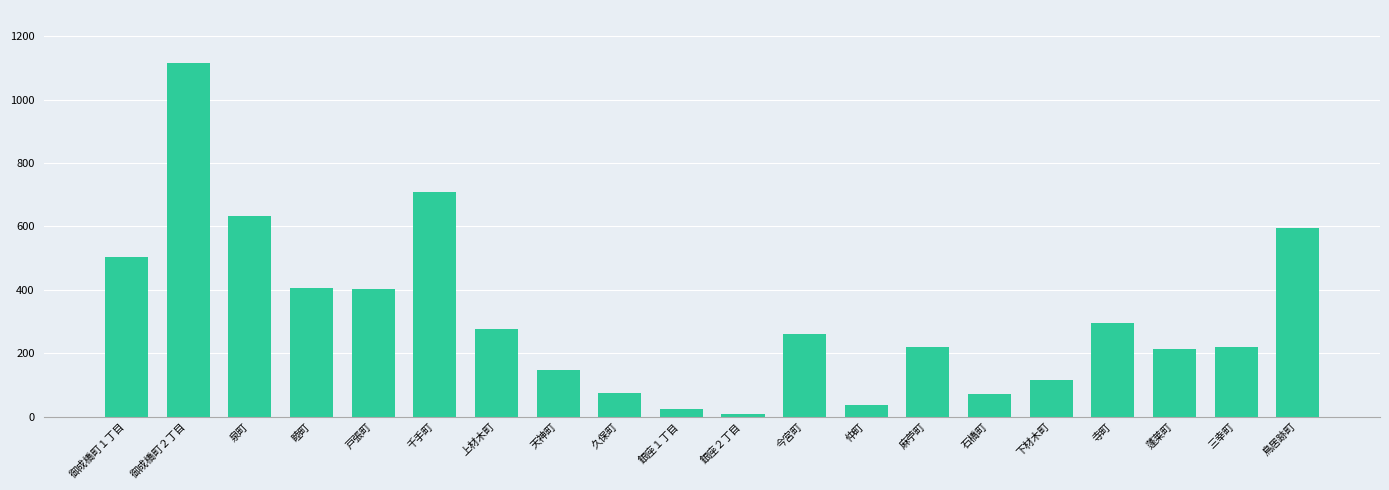

What is the sum of all values?

6327